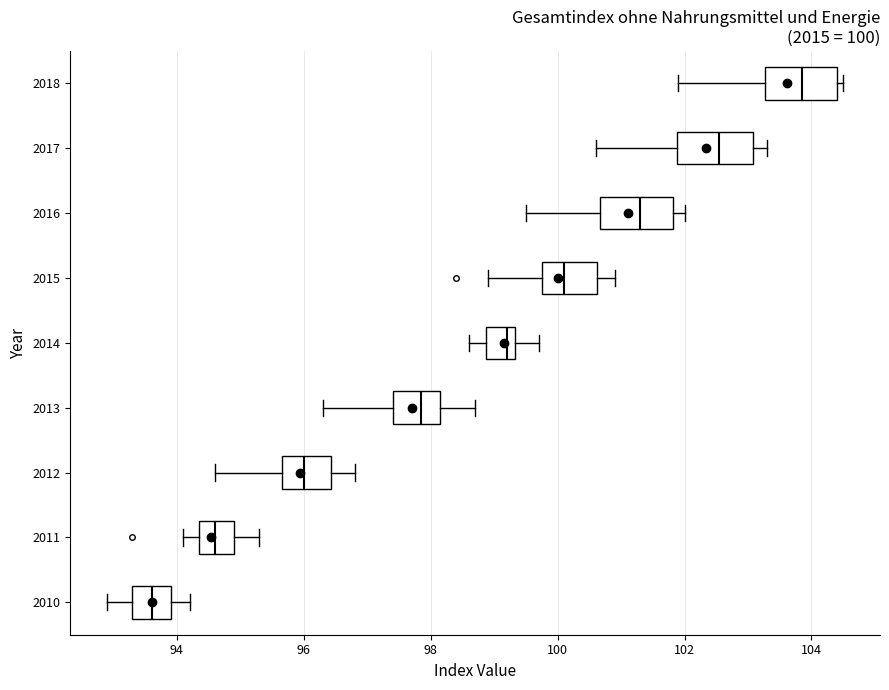

Which box's median line is the furthest to the right?

2018